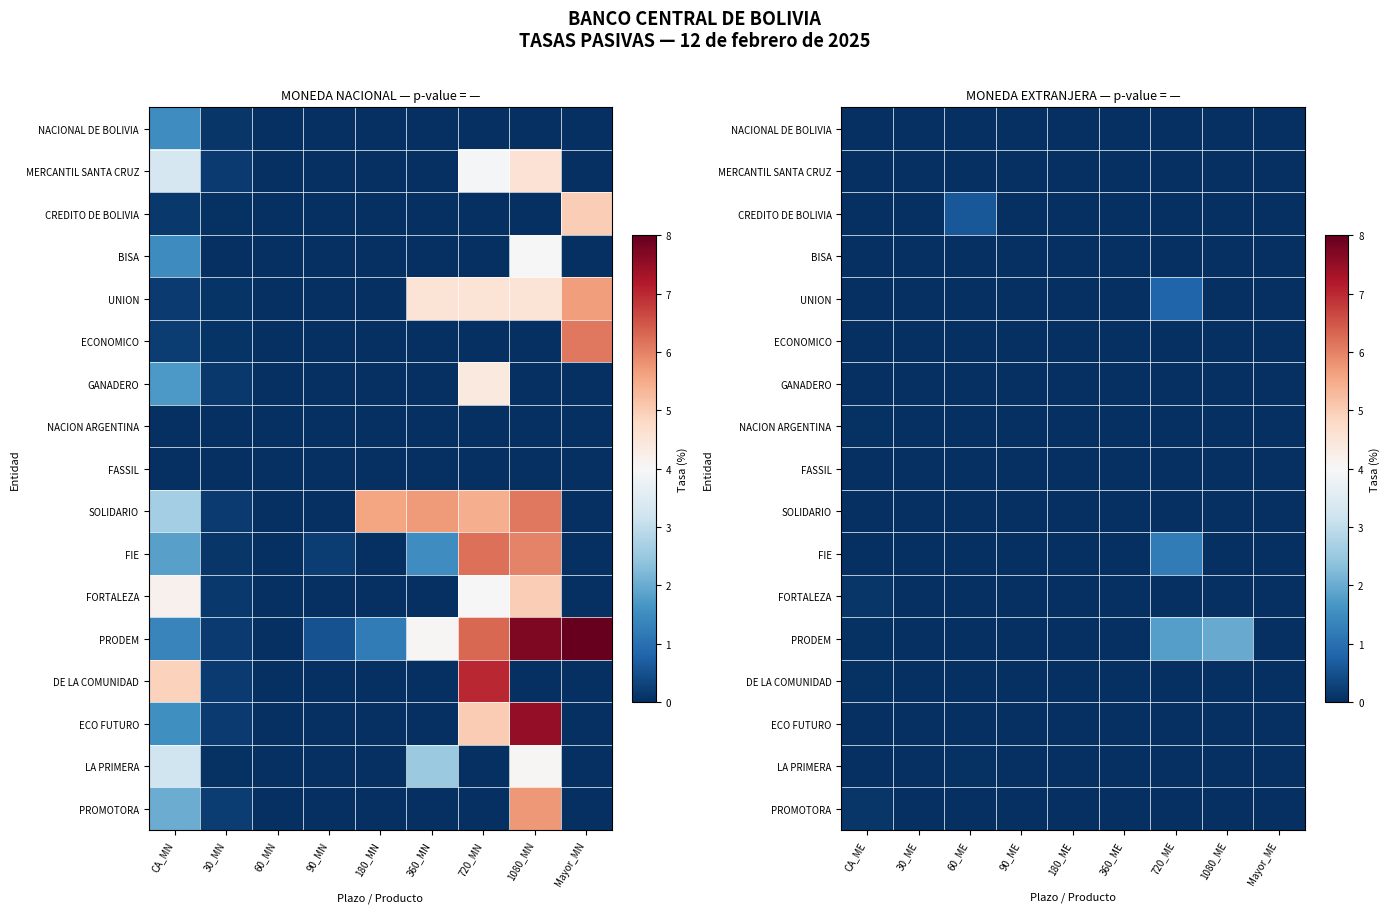

Between 90_MN and 360_MN, which is larger?

90_MN